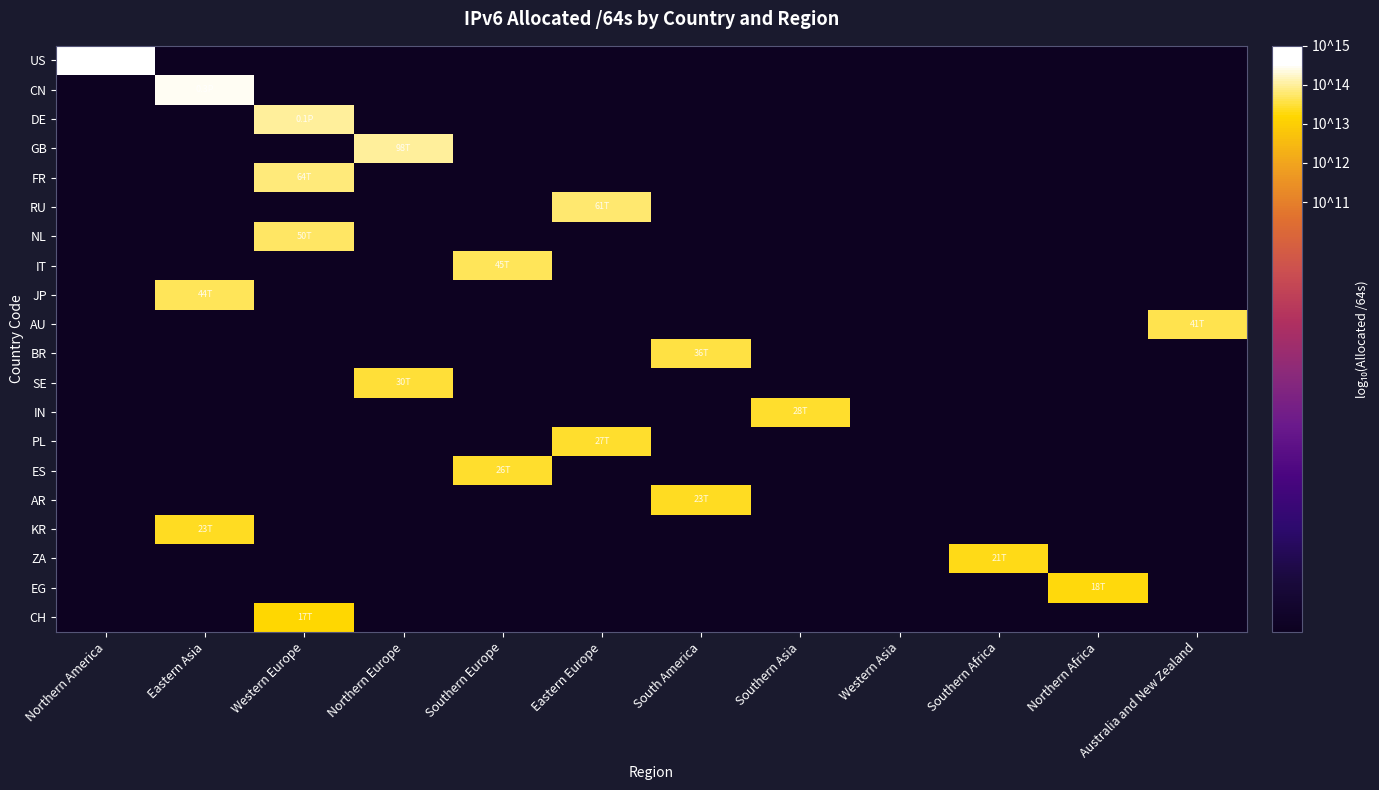

At which category does the chart reach its peak across all series?

Northern America